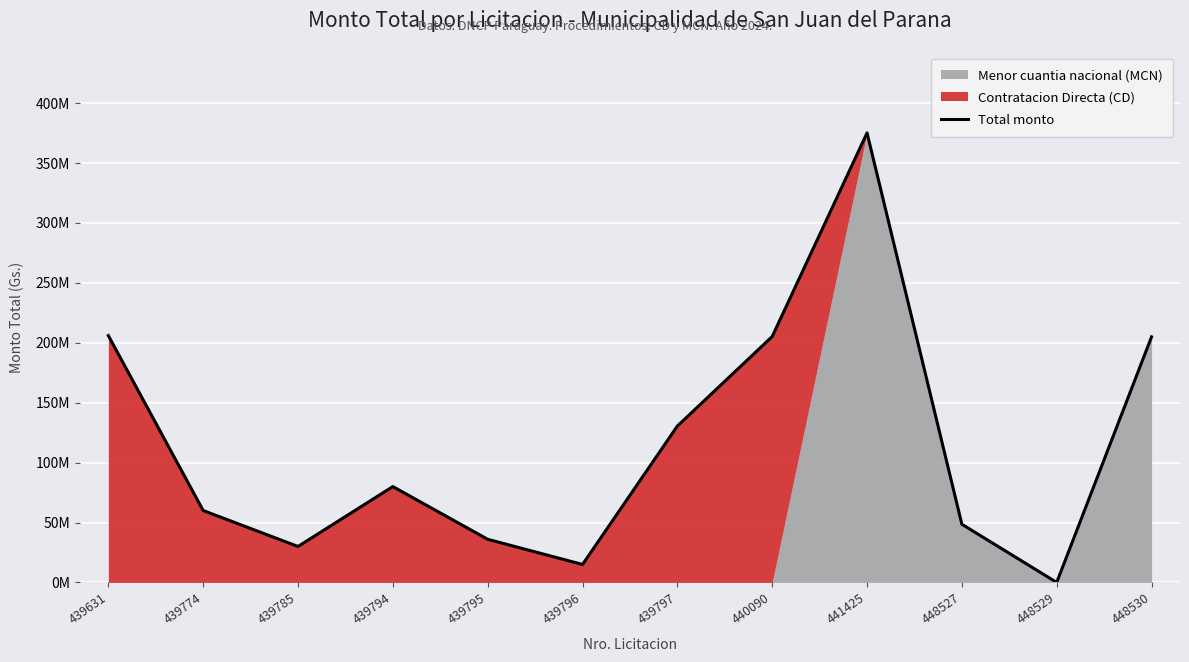

Reading left to right, transcribe all the data shown in this chart.

206000000	60000000	30000000	80000000	36000000	15000000	130500000	205220500	375171000	48550000	0	204947000